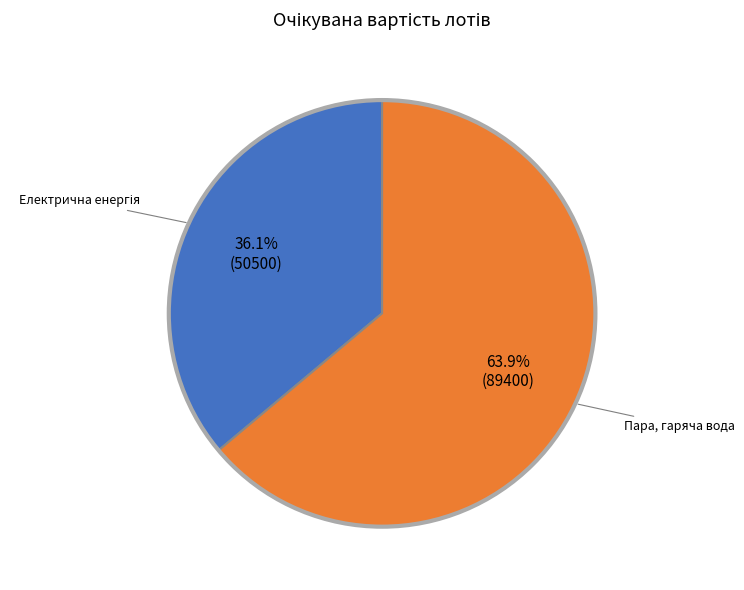

Is there a majority slice in this chart?

Yes